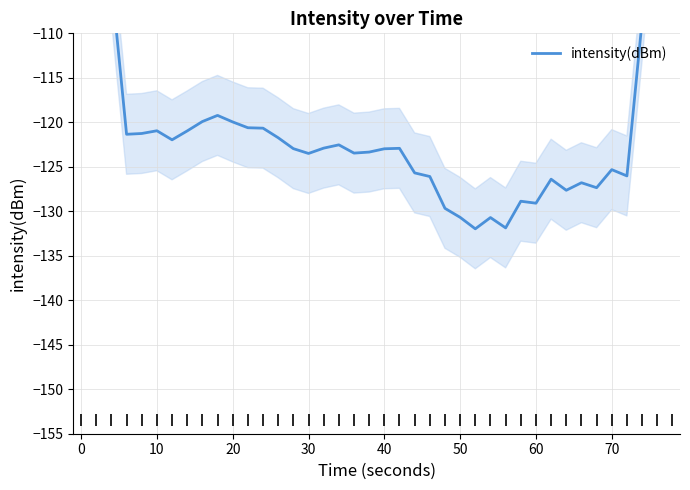

True or false: the data has more than 1 interior local peaks.

True